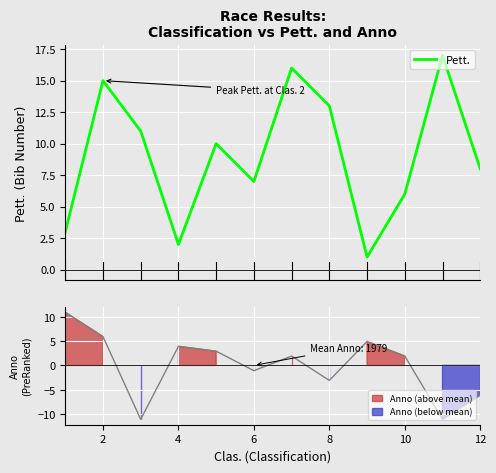

Is this an area chart (filled region under the line)?

No